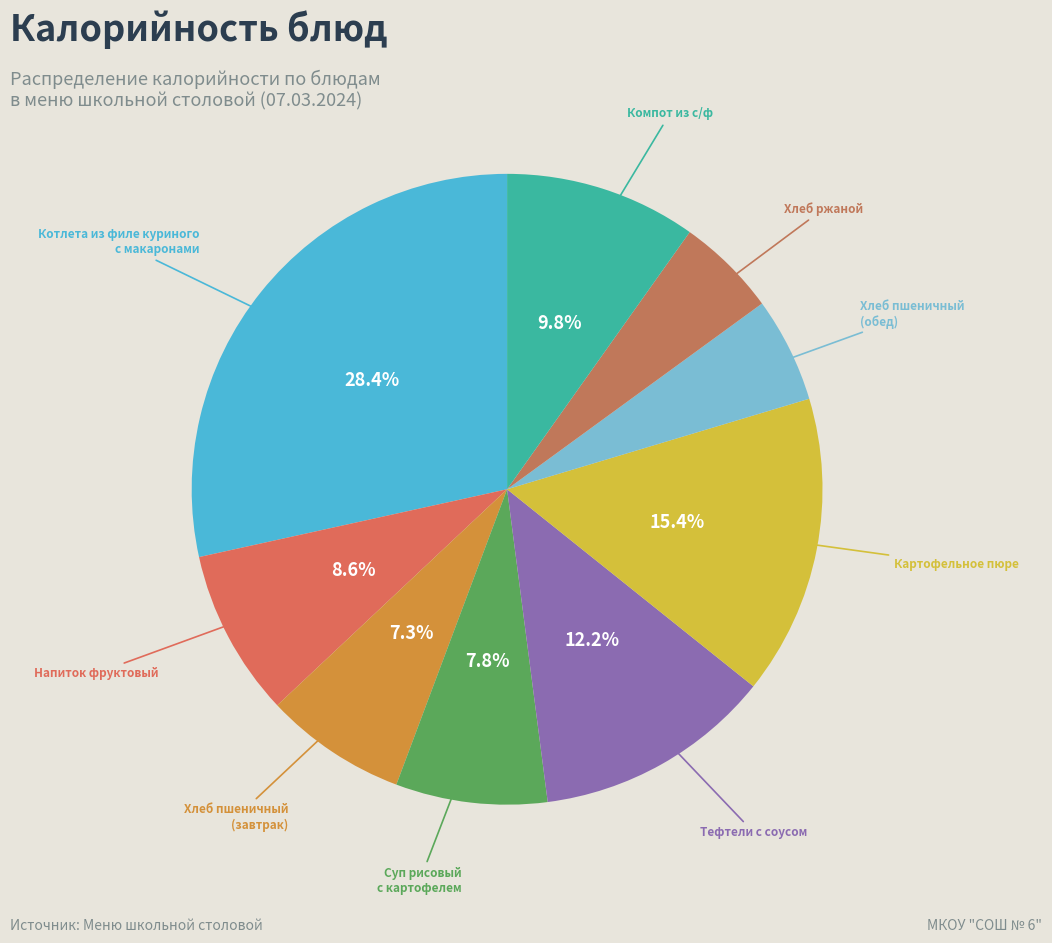

How many segments does this pie chart have?

9